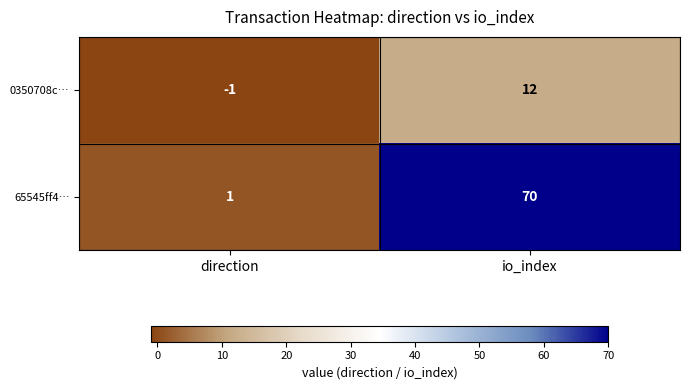

Reading left to right, extract all data points from this chart.

0350708c…: -1	12
65545ff4…: 1	70